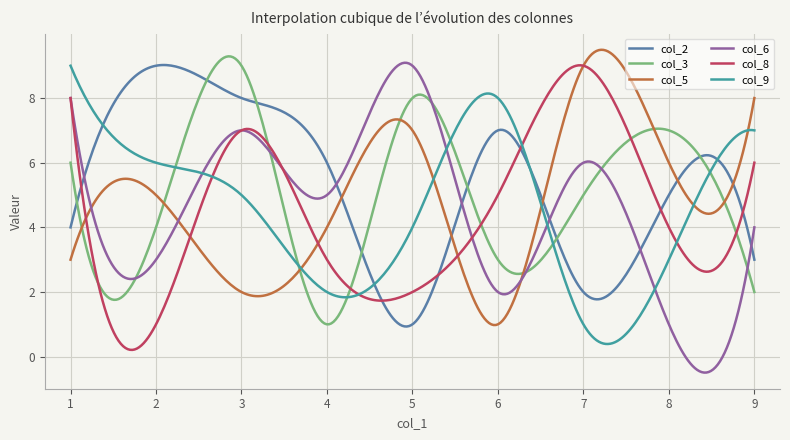

Which series has the largest range (max minus min)?

col_6